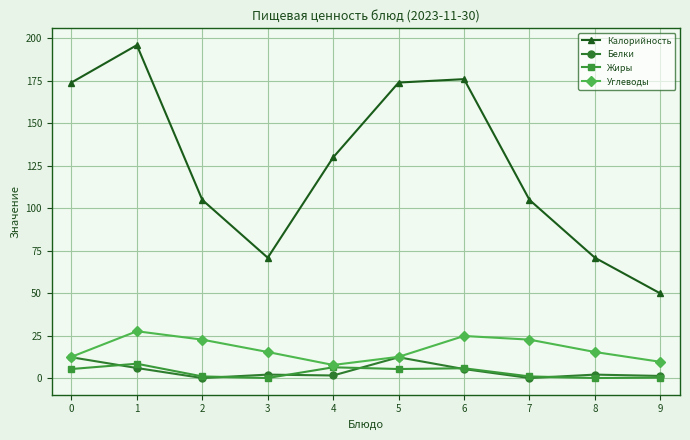

True or false: Калорийность has a value of 267.2 at 0.

False